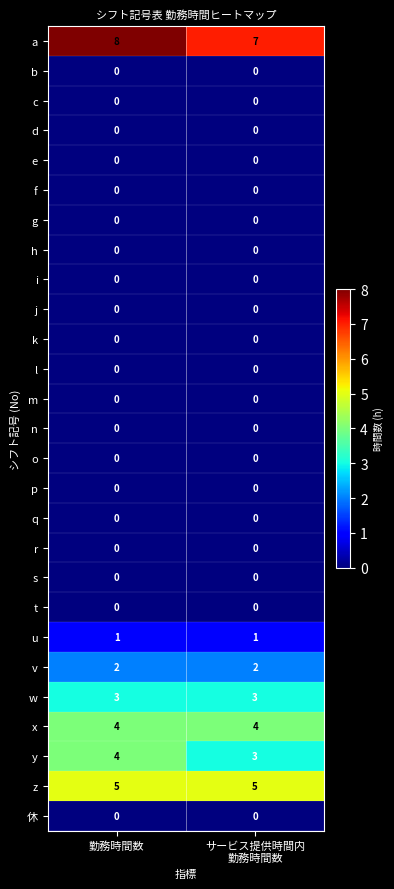

What is the maximum value shown in the chart?

8